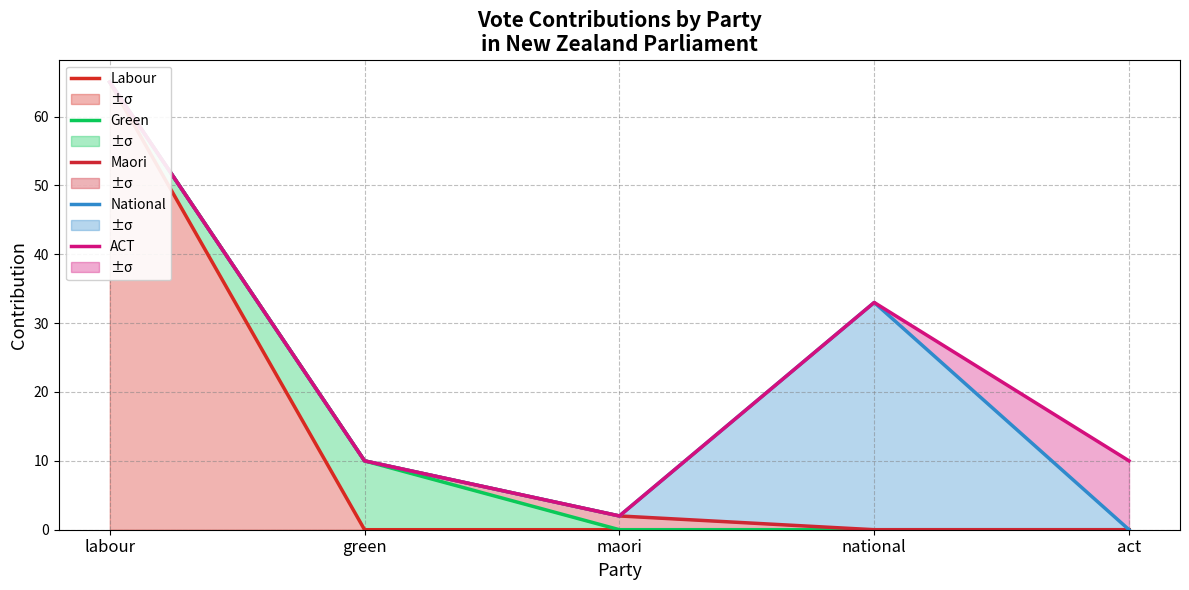

At which category is the sum across all series the highest?

labour